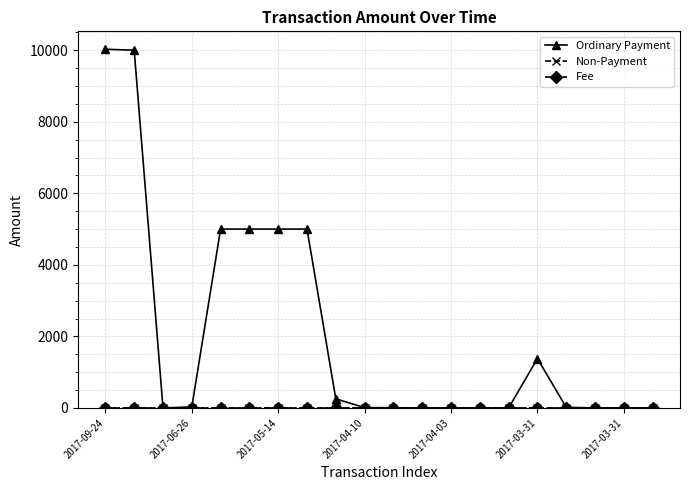

What is the maximum value shown in the chart?

10026.0